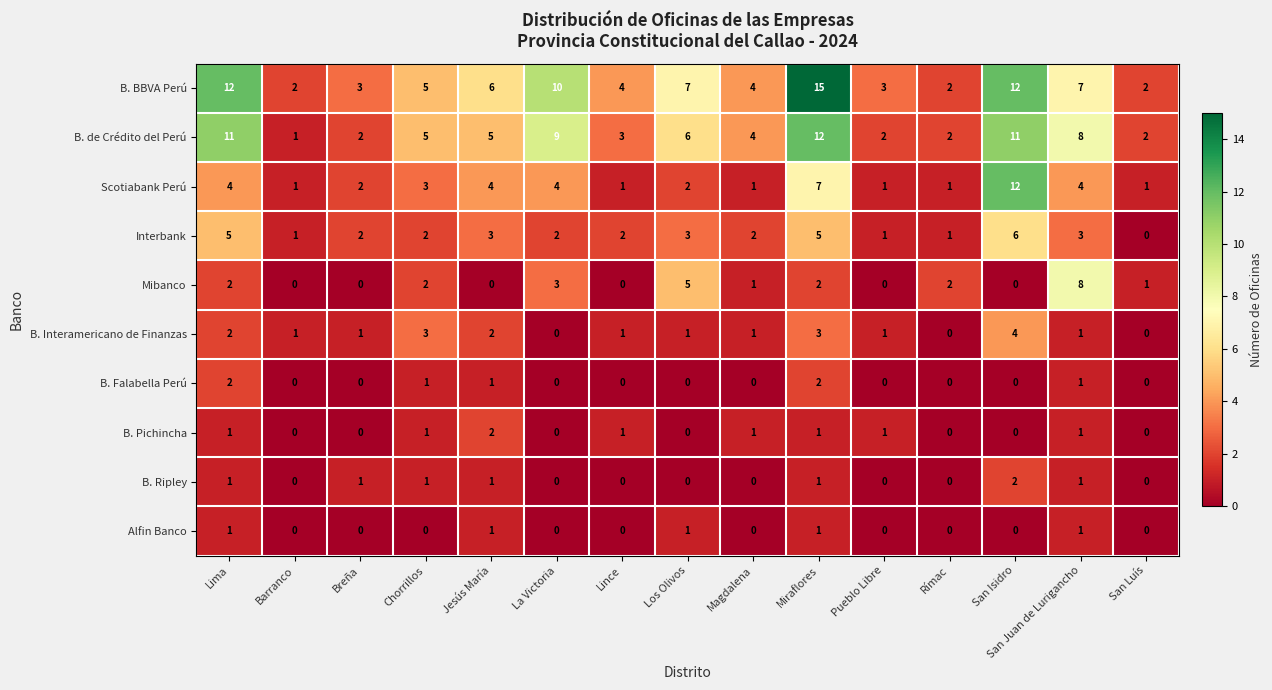

The value of Interbank at San Juan de Lurigancho is 3. True or false?

True